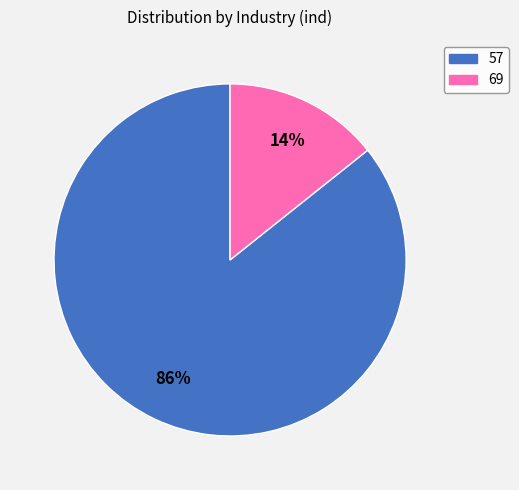

How many segments does this pie chart have?

2